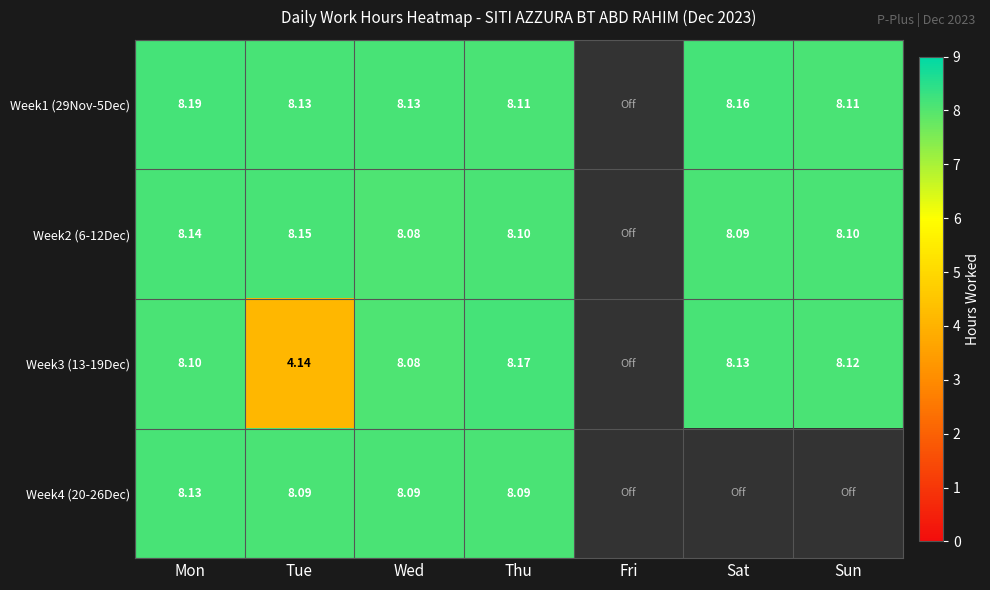

Is the value of Week1 (29Nov-5Dec) at Mon greater than the value of Week3 (13-19Dec) at Tue?

Yes